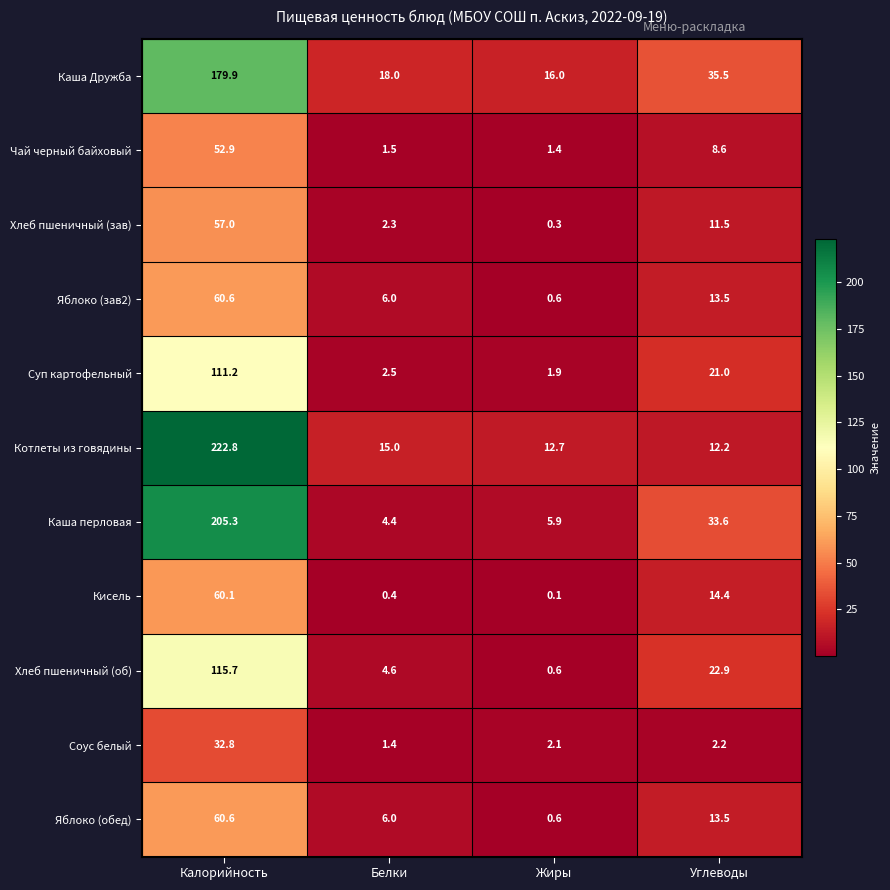

At which category is the sum across all series the highest?

Калорийность